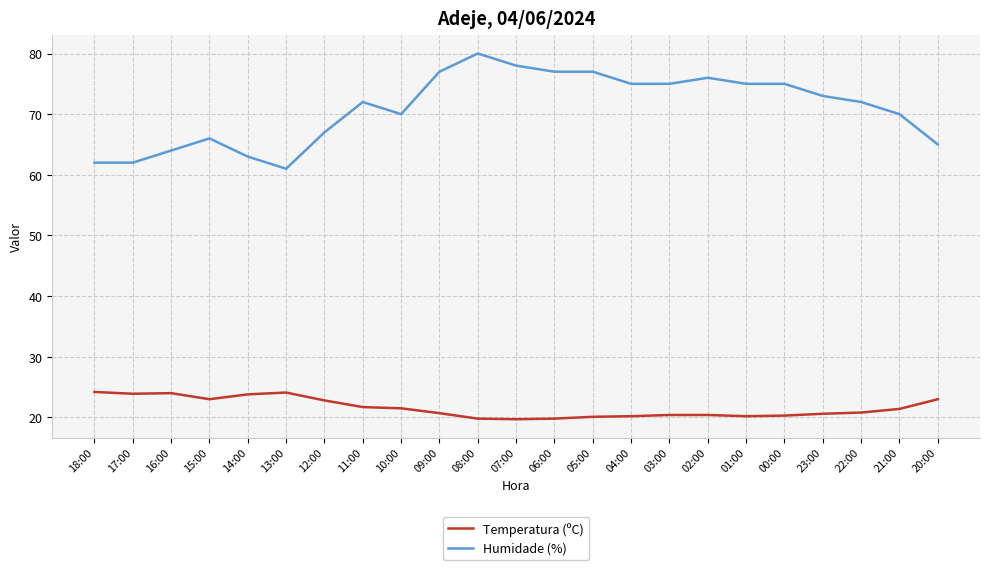

True or false: Humidade (%) and Temperatura (ºC) cross at least once.

False